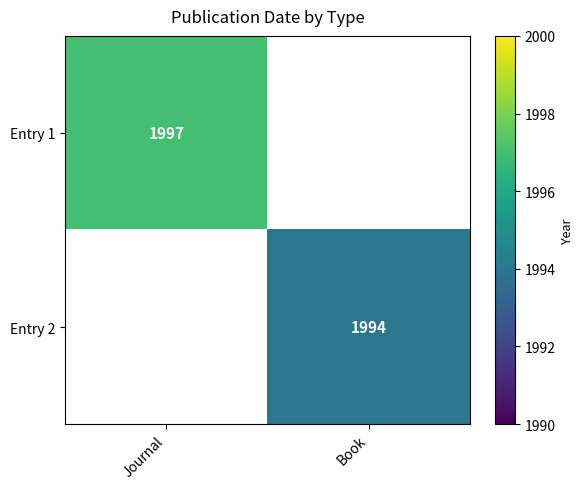

True or false: Entry 2 has a value of 1994 at Book.

True